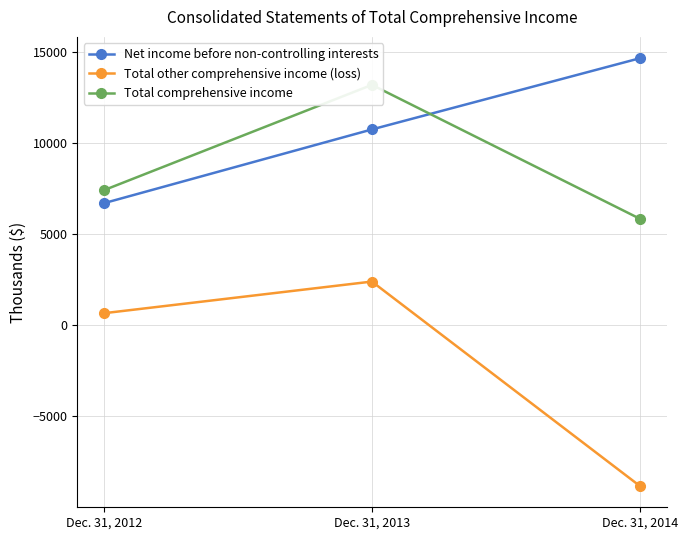

What is the difference between the maximum and minimum values in the Net income before non-controlling interests series?

7952